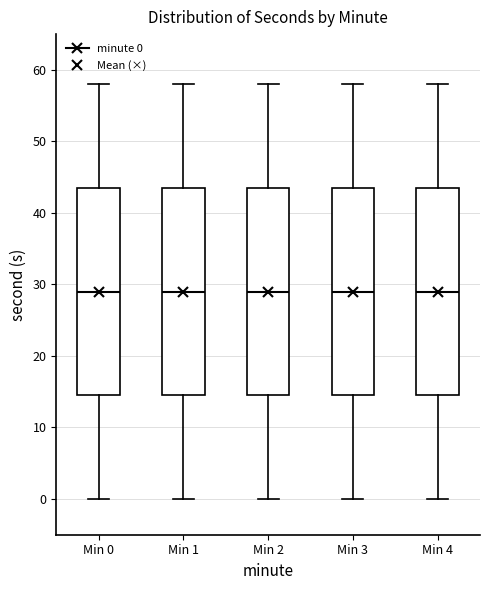

Reading left to right, read every box against the y-axis: the position of its median line, the range the box covers, and the ends of its whiskers. The values are not printed on the chart, so give them approximately, as read against the axis.

Min 0: median 29, box 15 to 44, whiskers 0 to 58
Min 1: median 29, box 15 to 44, whiskers 0 to 58
Min 2: median 29, box 15 to 44, whiskers 0 to 58
Min 3: median 29, box 15 to 44, whiskers 0 to 58
Min 4: median 29, box 15 to 44, whiskers 0 to 58